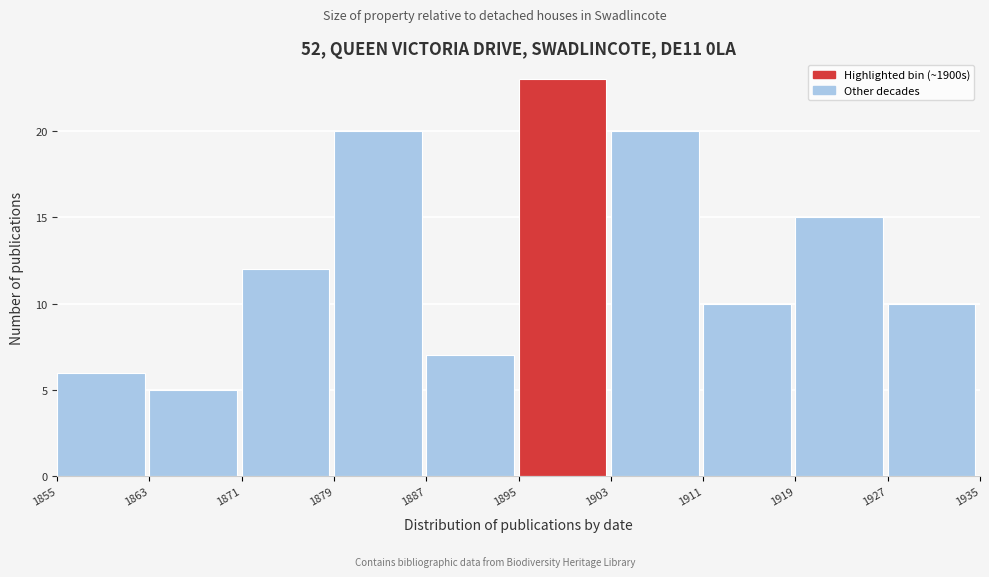

Reading left to right, list every bar in this chart as the range it spans on the x-axis followed by its height. The values are not printed on the chart, so give them approximately, as read against the axis.

1855 to 1863: 6
1863 to 1871: 5
1871 to 1879: 12
1879 to 1887: 20
1887 to 1895: 7
1895 to 1903: 23
1903 to 1911: 20
1911 to 1919: 10
1919 to 1927: 15
1927 to 1935: 10